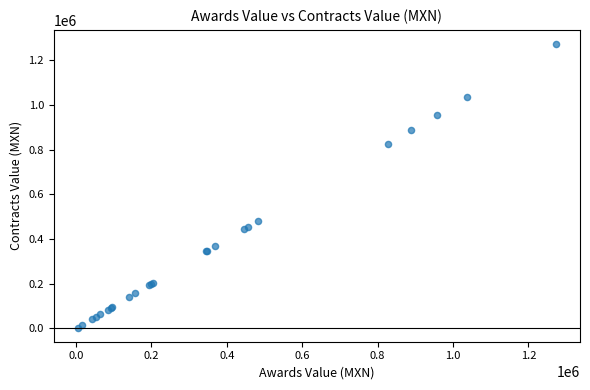

What Y value in the scatter plot is closest to 638827?

483000.0